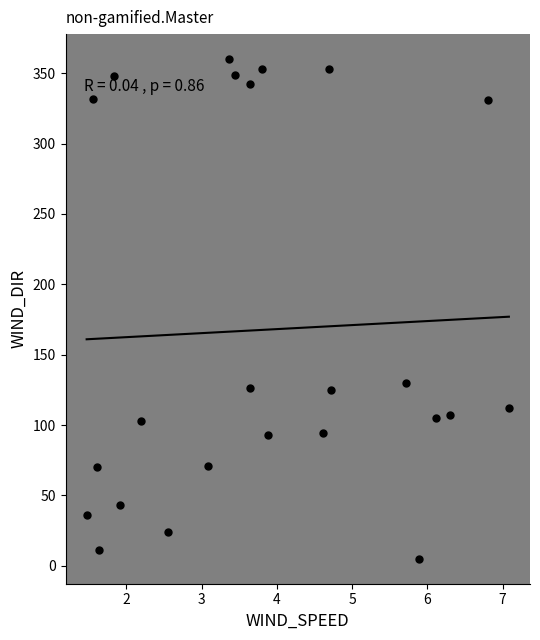

What Y value in the scatter plot is closest to 182?

130